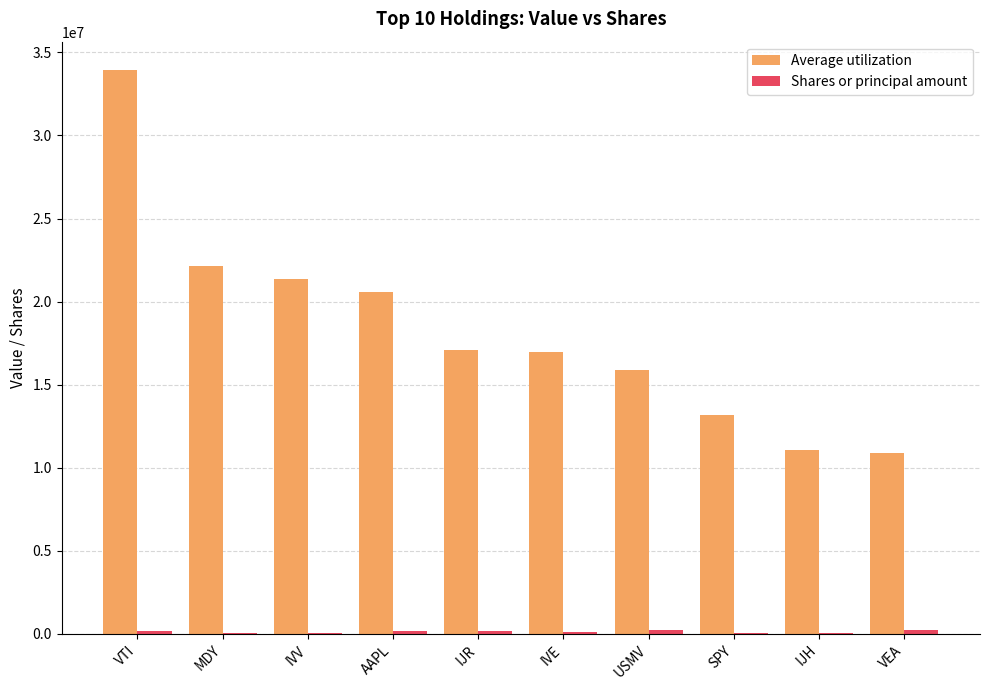

What is the greatest value displayed?

33949000